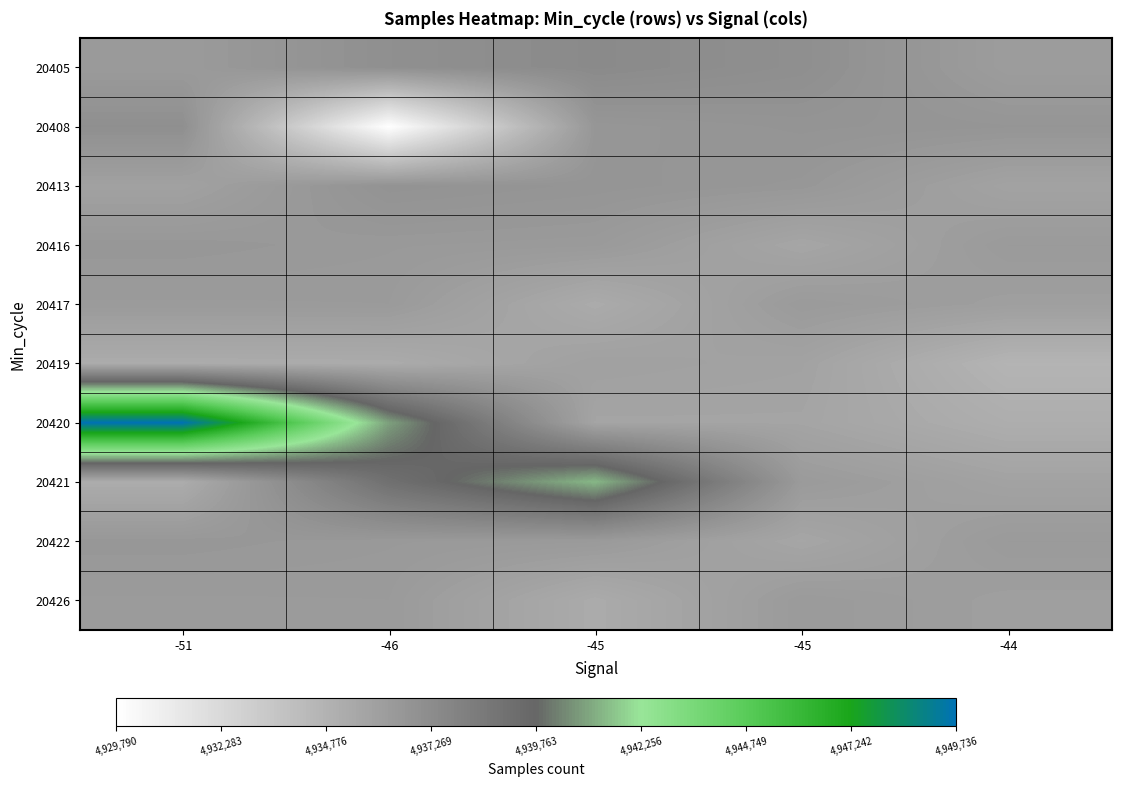

Which category has the lowest value across all series?

-46